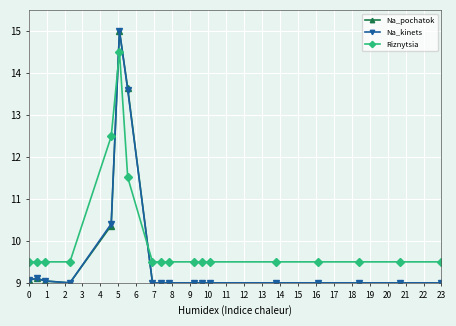

Which series has the largest total across all categories?

Riznytsia